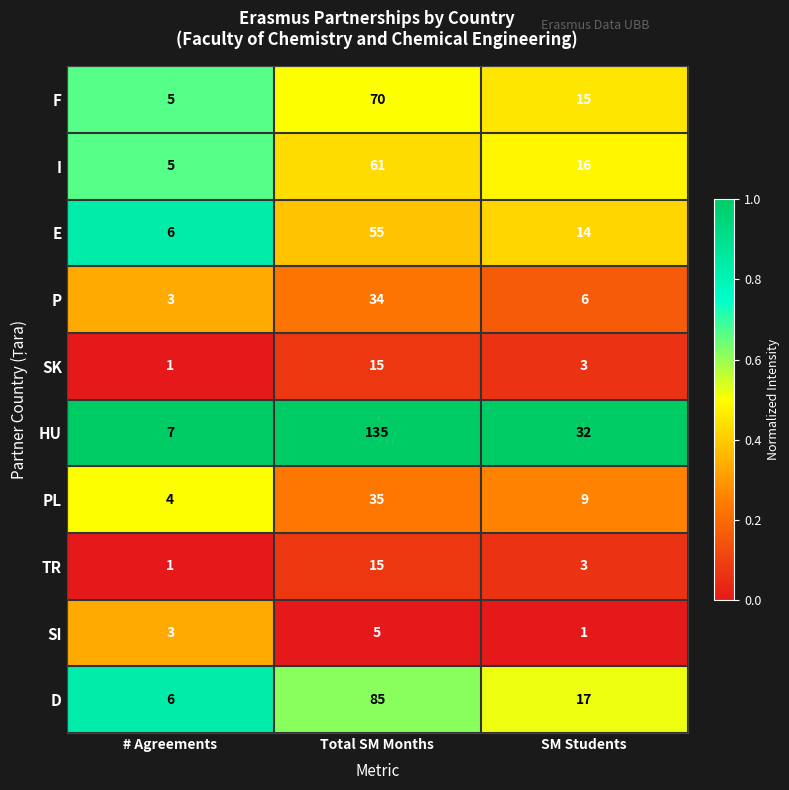

Reading left to right, list all the values displayed in this chart.

F: # Agreements=5	Total SM Months=70	SM Students=15
I: # Agreements=5	Total SM Months=61	SM Students=16
E: # Agreements=6	Total SM Months=55	SM Students=14
P: # Agreements=3	Total SM Months=34	SM Students=6
SK: # Agreements=1	Total SM Months=15	SM Students=3
HU: # Agreements=7	Total SM Months=135	SM Students=32
PL: # Agreements=4	Total SM Months=35	SM Students=9
TR: # Agreements=1	Total SM Months=15	SM Students=3
SI: # Agreements=3	Total SM Months=5	SM Students=1
D: # Agreements=6	Total SM Months=85	SM Students=17